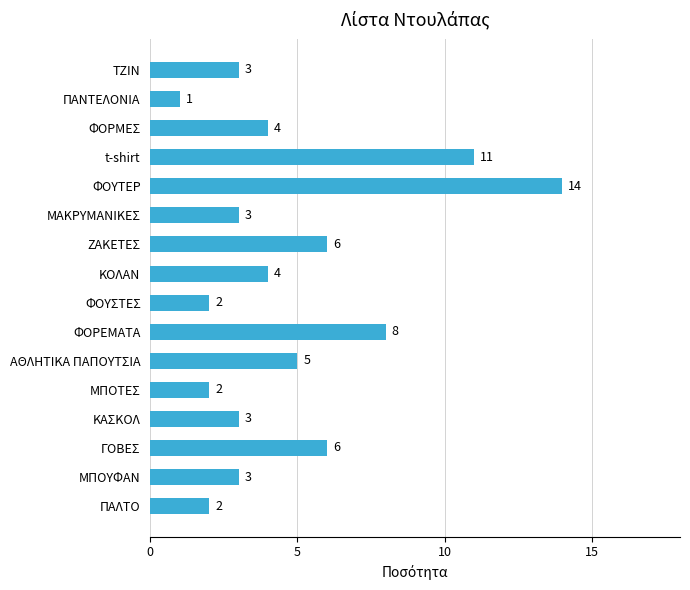

How many bars are there in total?

16